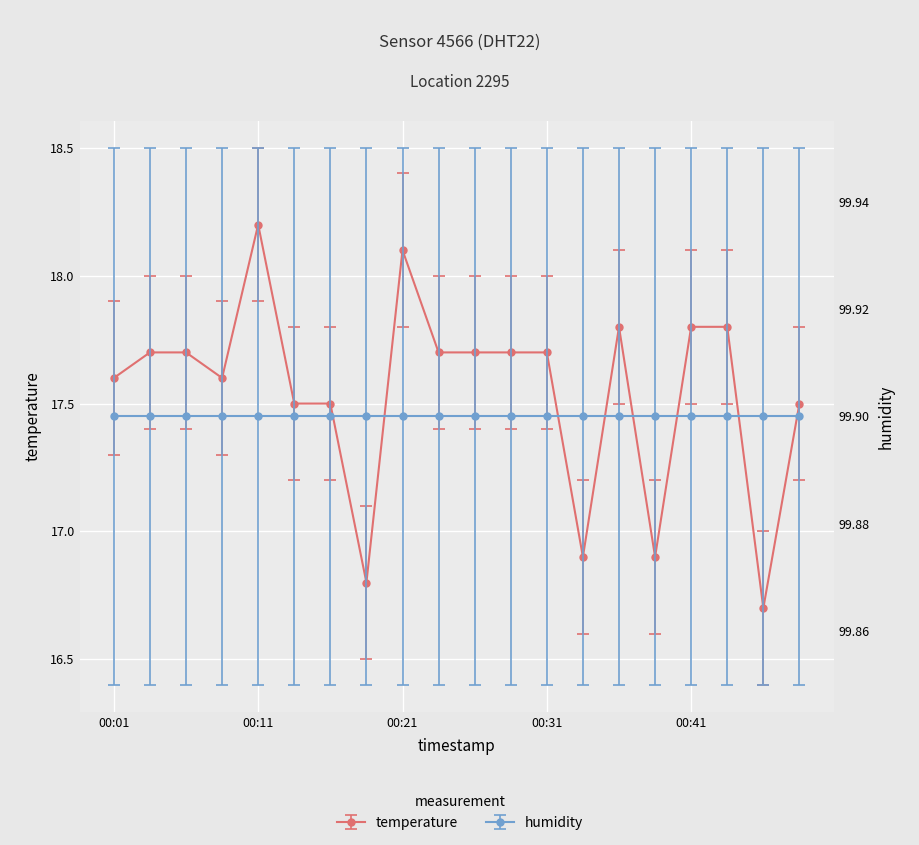

Is it true that the value at 00:33 is 16.9?

True